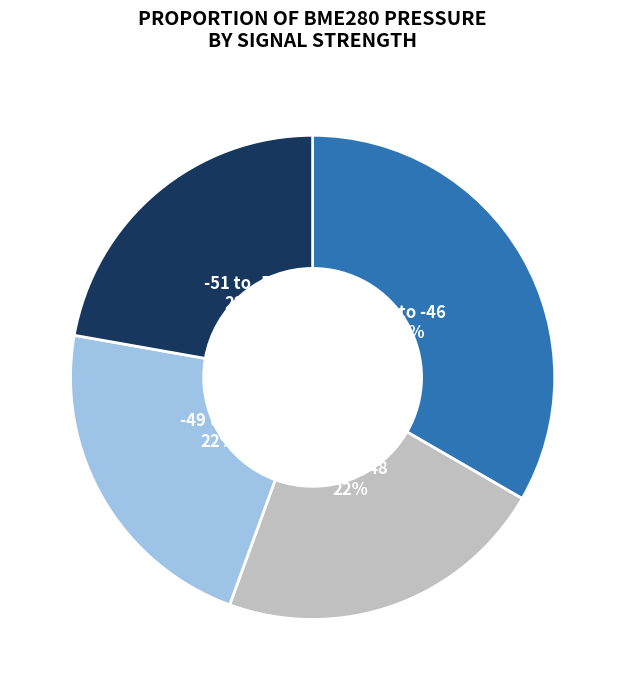

Combined, do -47 to -48 and -51 to -52 account for over 50%?

No